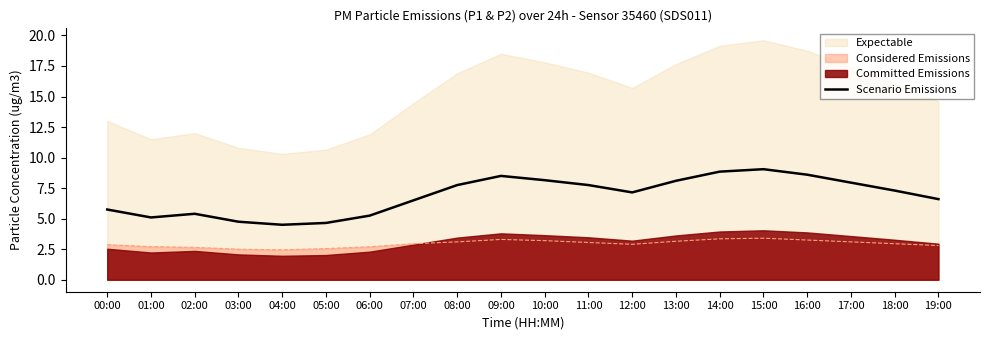

Reading right to left, extract all data points from this chart.

19:00=6.6	18:00=7.3	17:00=8.0	16:00=8.6	15:00=9.1	14:00=8.8	13:00=8.1	12:00=7.2	11:00=7.8	10:00=8.2	09:00=8.5	08:00=7.8	07:00=6.5	06:00=5.2	05:00=4.7	04:00=4.5	03:00=4.8	02:00=5.4	01:00=5.1	00:00=5.8